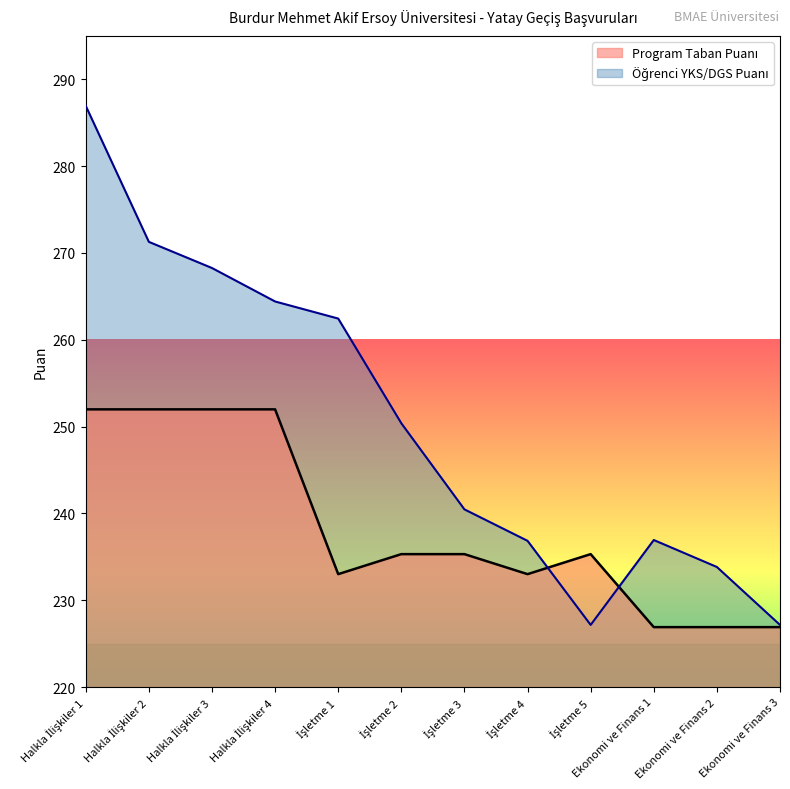

Reading right to left, list all the values displayed in this chart.

Ekonomi ve Finans 3=226.9	Ekonomi ve Finans 2=226.9	Ekonomi ve Finans 1=226.9	İşletme 5=235.3	İşletme 4=233.0	İşletme 3=235.3	İşletme 2=235.3	İşletme 1=233.0	Halkla İlişkiler 4=252.0	Halkla İlişkiler 3=252.0	Halkla İlişkiler 2=252.0	Halkla İlişkiler 1=252.0